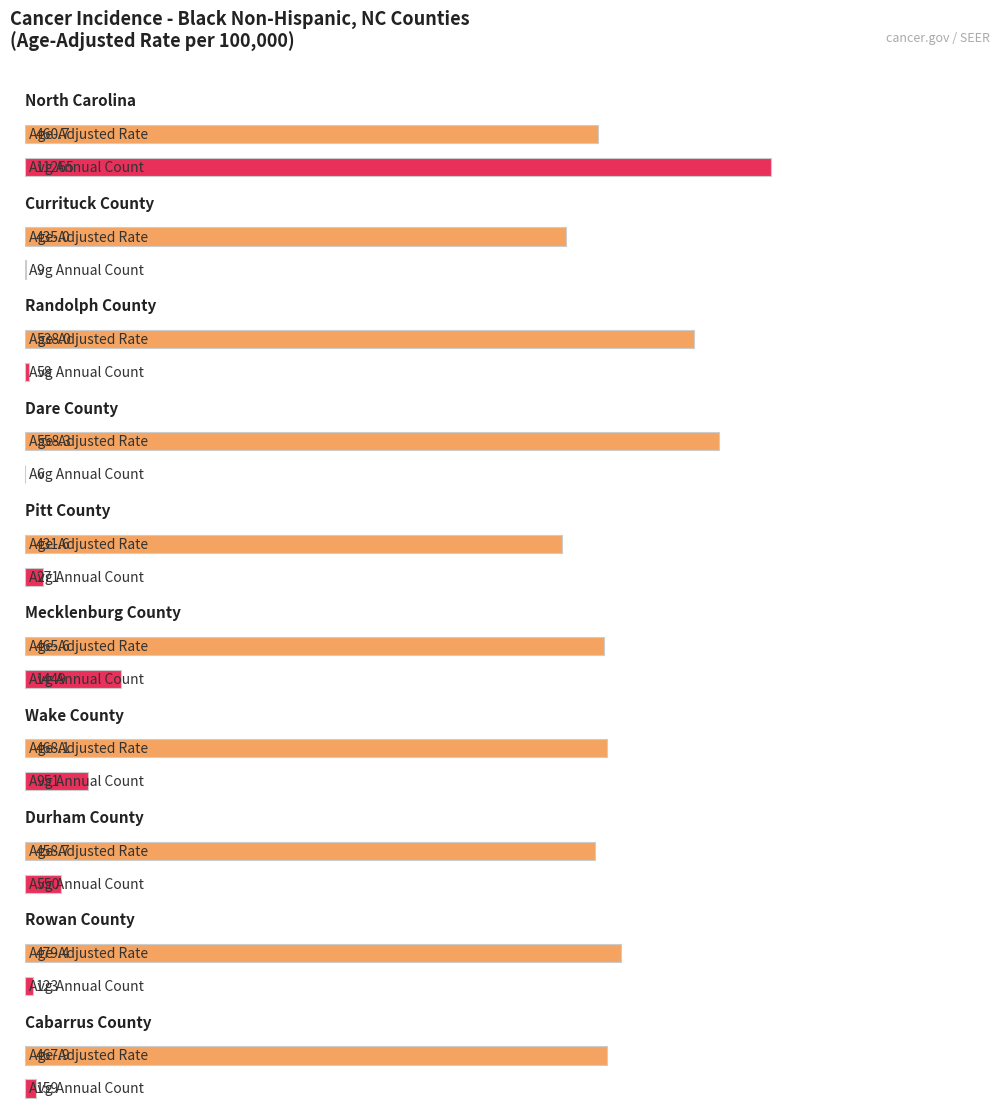

What is the lowest value of the Average Annual Count series?

6.0